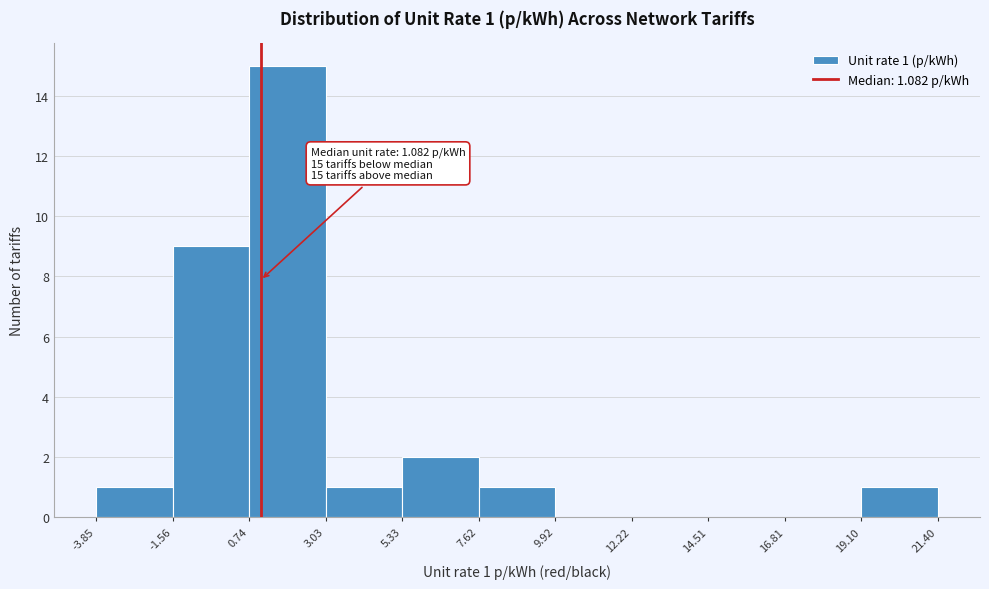

Which range on the x-axis has the tallest bar?

0.74 to 3.03